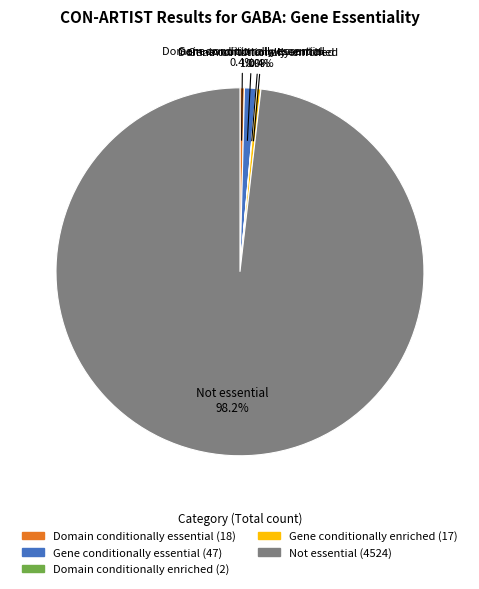

To the nearest percent, what percentage of the pie is Not essential?

98%